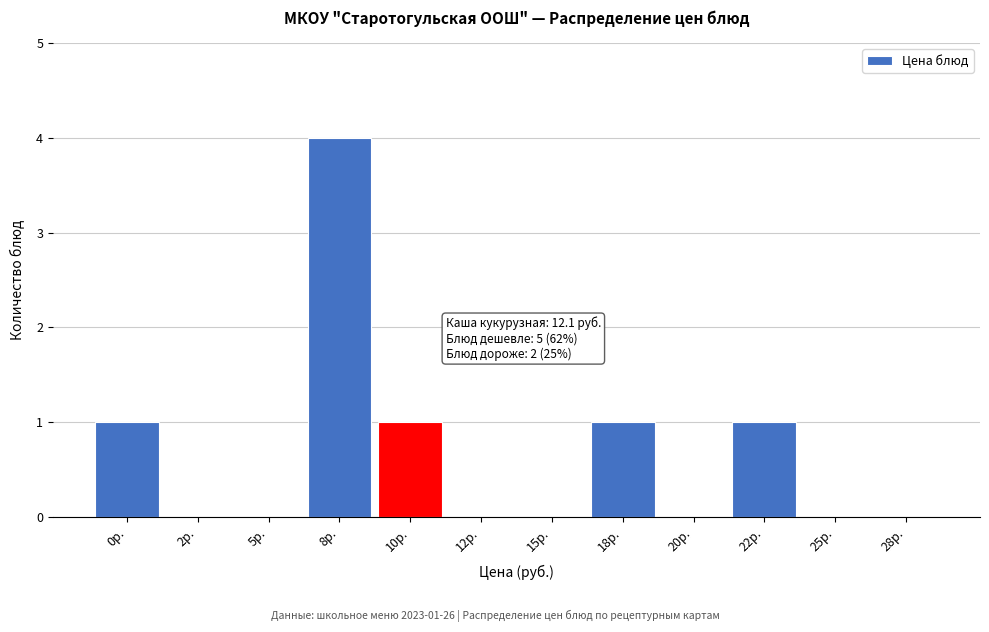

Reading left to right, list all the values displayed in this chart.

0р.=1	2р.=0	5р.=0	8р.=4	10р.=1	12р.=0	15р.=0	18р.=1	20р.=0	22р.=1	25р.=0	28р.=0